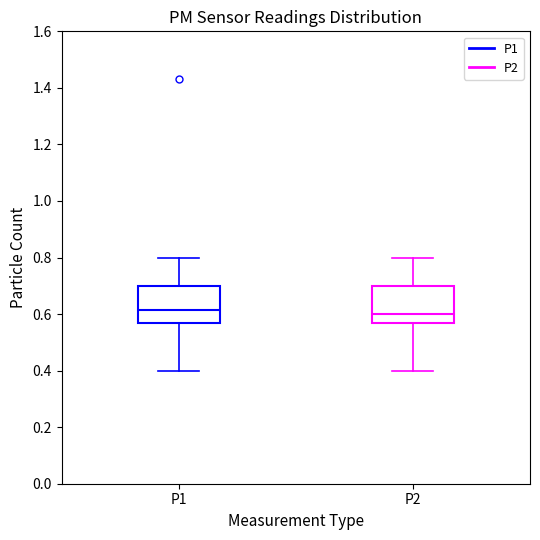

Reading left to right, read every box against the y-axis: the position of its median line, the range the box covers, and the ends of its whiskers. The values are not printed on the chart, so give them approximately, as read against the axis.

P1: median 0.62, box 0.58 to 0.70, whiskers 0.40 to 0.80
P2: median 0.60, box 0.58 to 0.70, whiskers 0.40 to 0.80